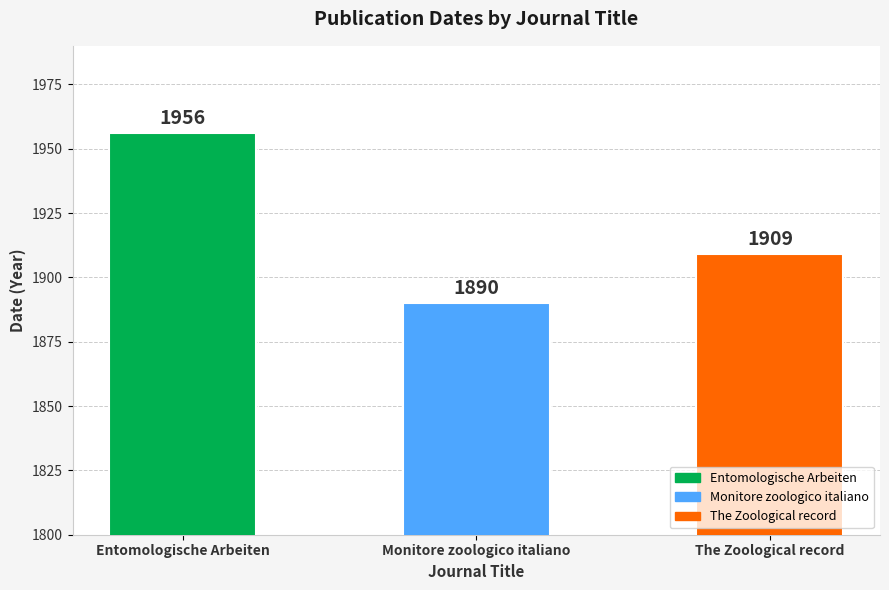

What is the approximate value at The Zoological record, to the nearest 10?

1910